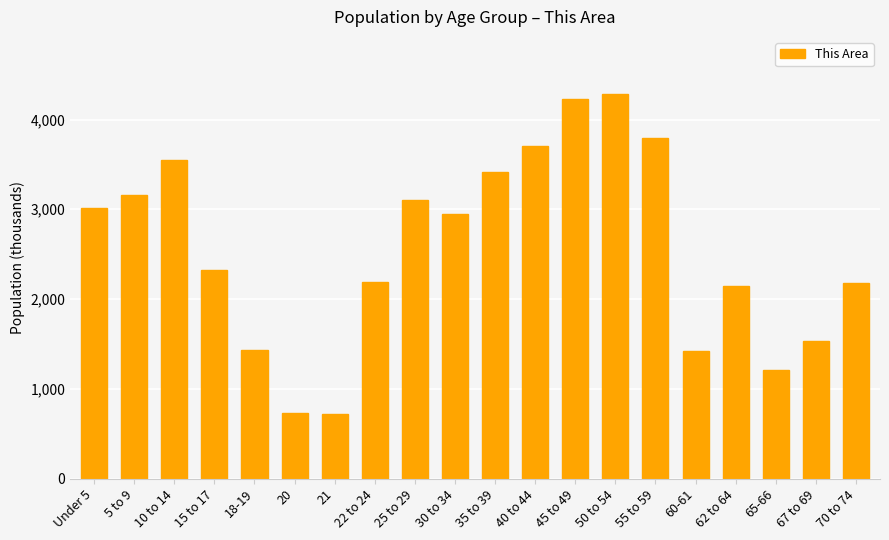

The value at 60-61 is 691. True or false?

False